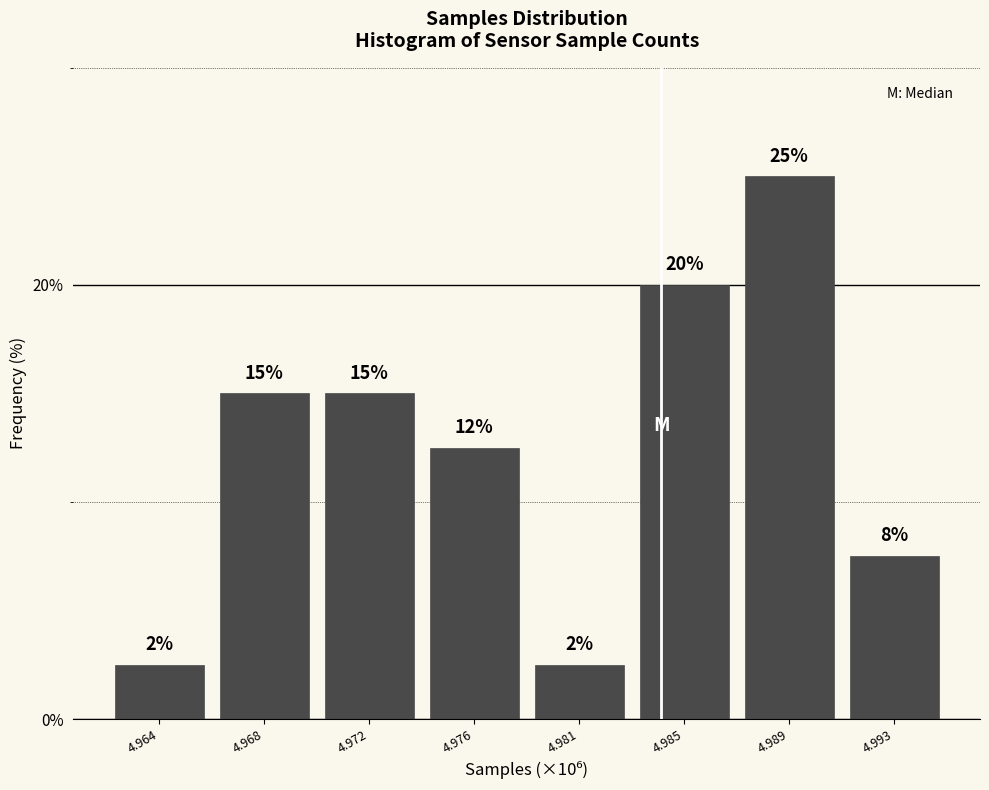

Read the value at 4.972.

15.0